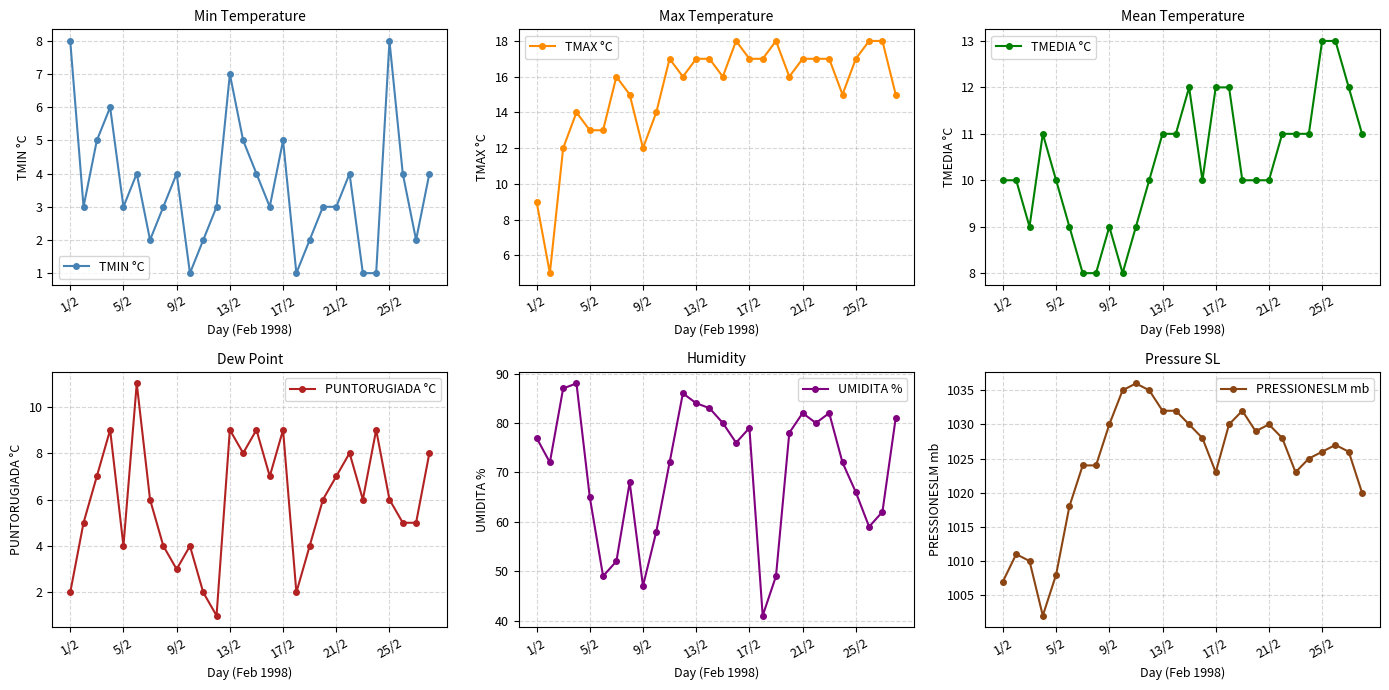

True or false: PUNTORUGIADA °C and TMAX °C cross at least once.

False